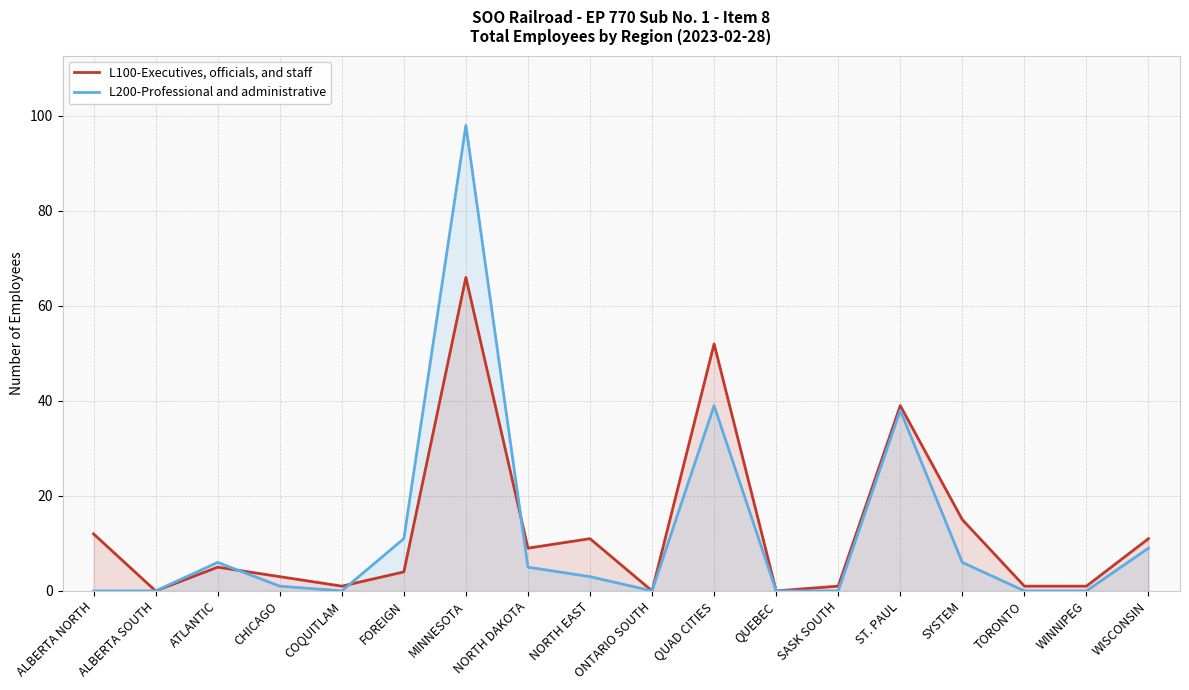

Which series ends up on top after the final intersection of L100-Executives, officials, and staff and L200-Professional and administrative?

L100-Executives, officials, and staff